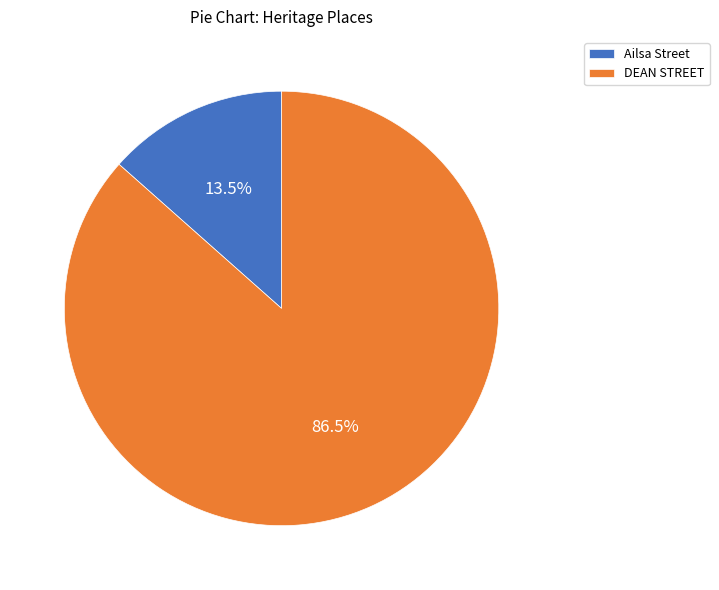

Which category has the biggest portion of the pie?

DEAN STREET